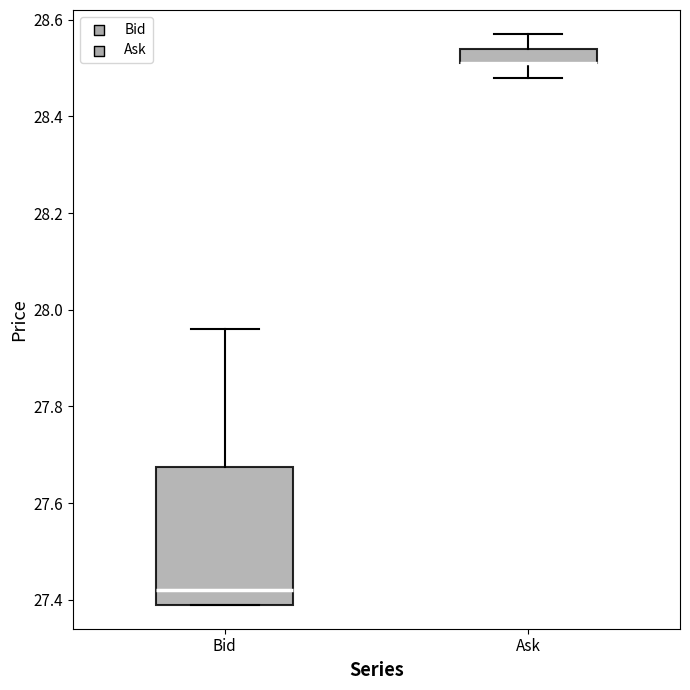

Where does the upper whisker of the box for Bid end on the y-axis? The values are not printed on the chart, so give them approximately, as read against the axis.

27.96